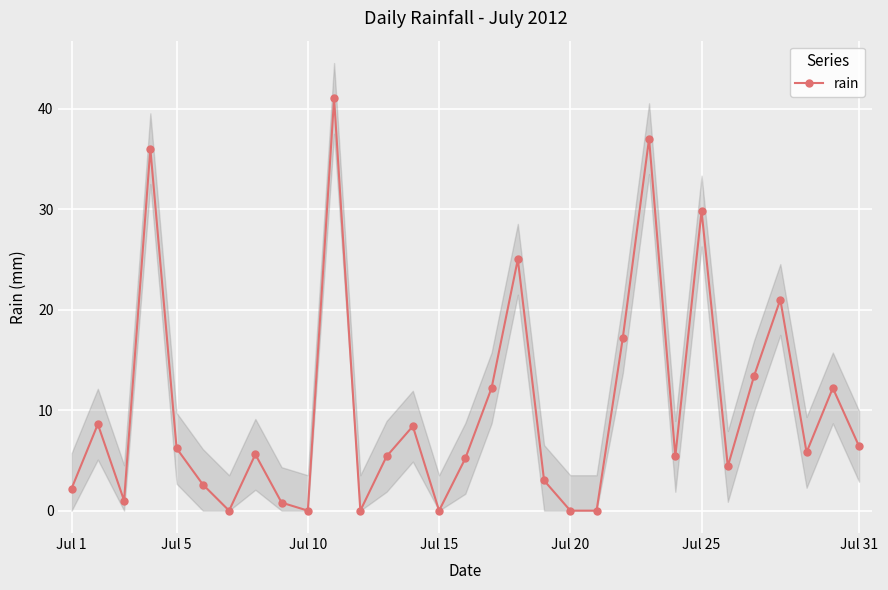

What is the maximum value for rain?

41.0